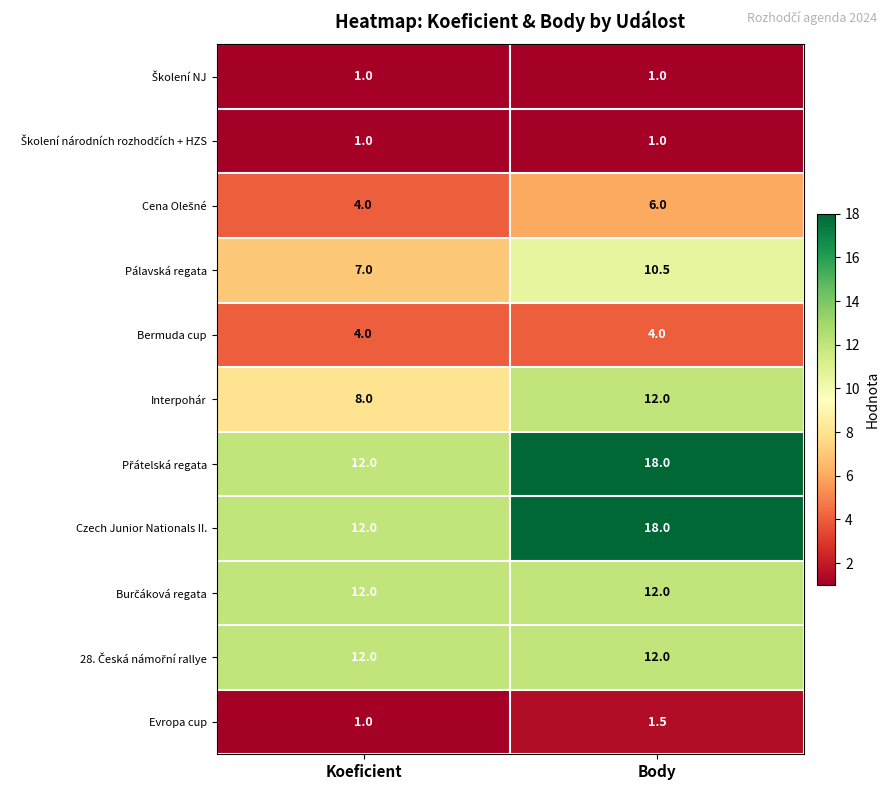

At which label is Interpohár closest to 10?

Koeficient